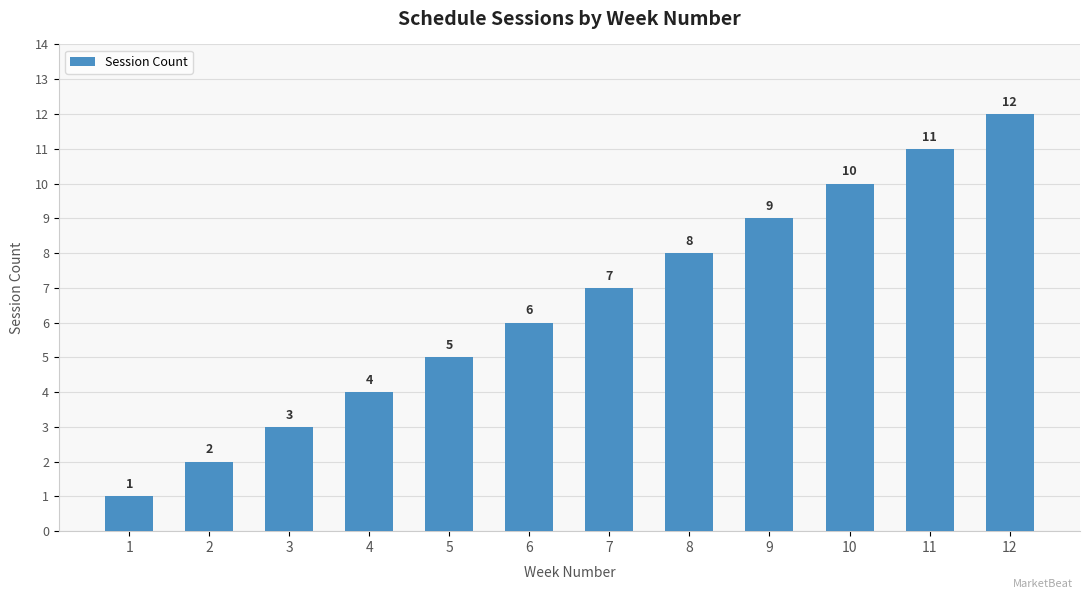

What value does the data have at 6?

6